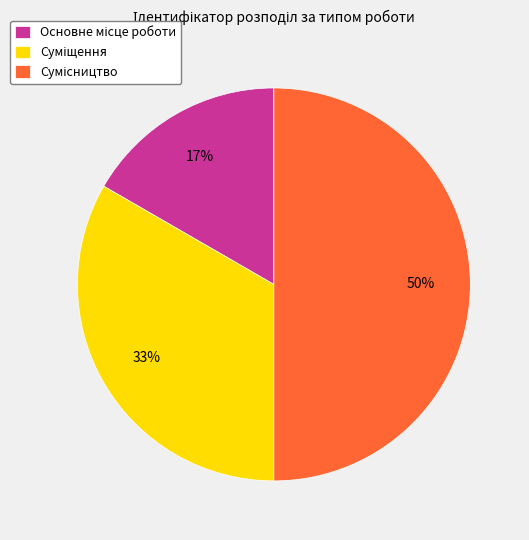

To the nearest percent, what is the average slice percentage?

33%